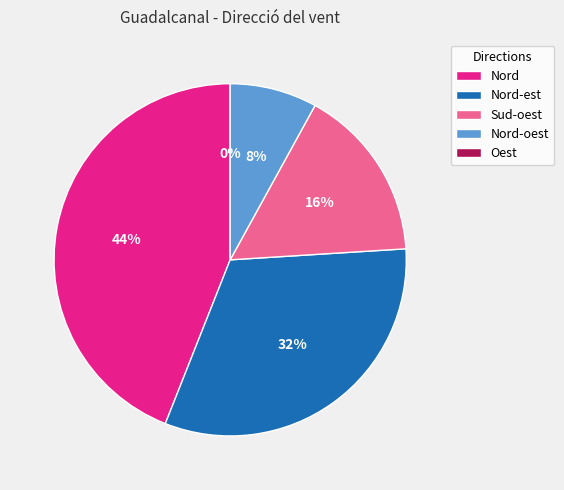

What percentage is the Sud-oest slice, to the nearest percent?

16%